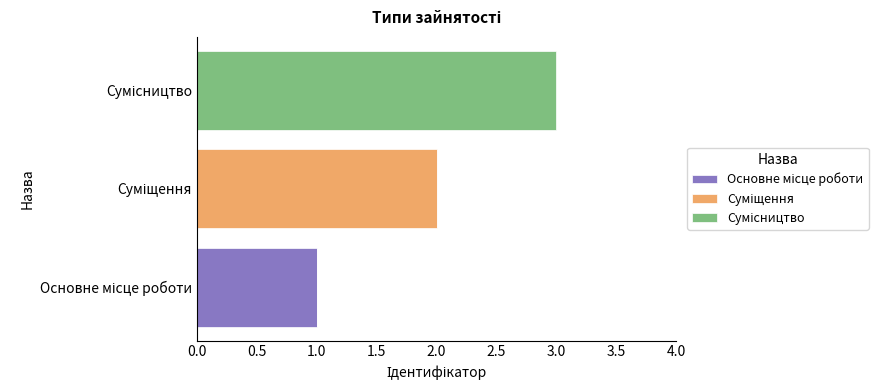

How many distinct data groups are displayed?

3